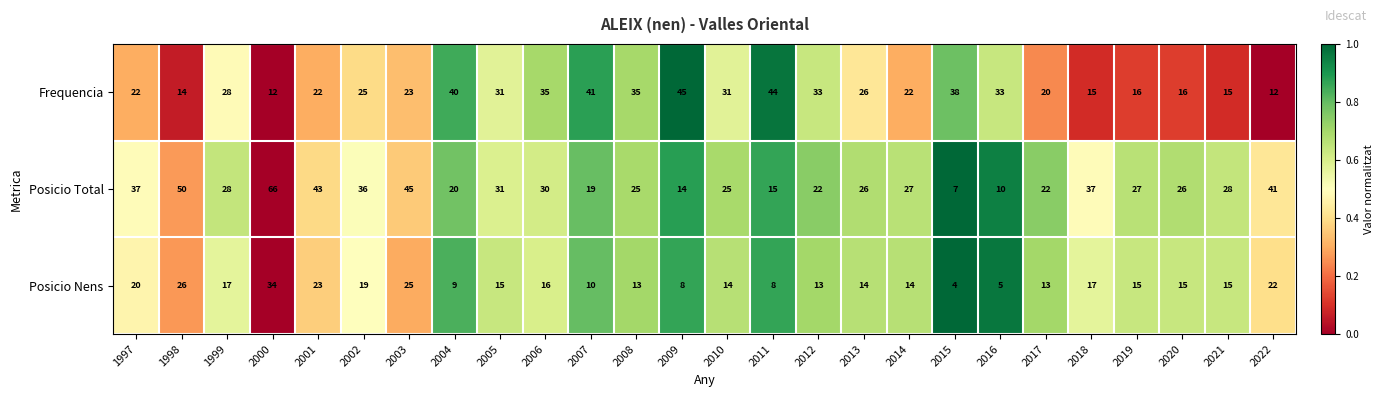

Read the Posicio Total value at 1998, to the nearest 10.

50